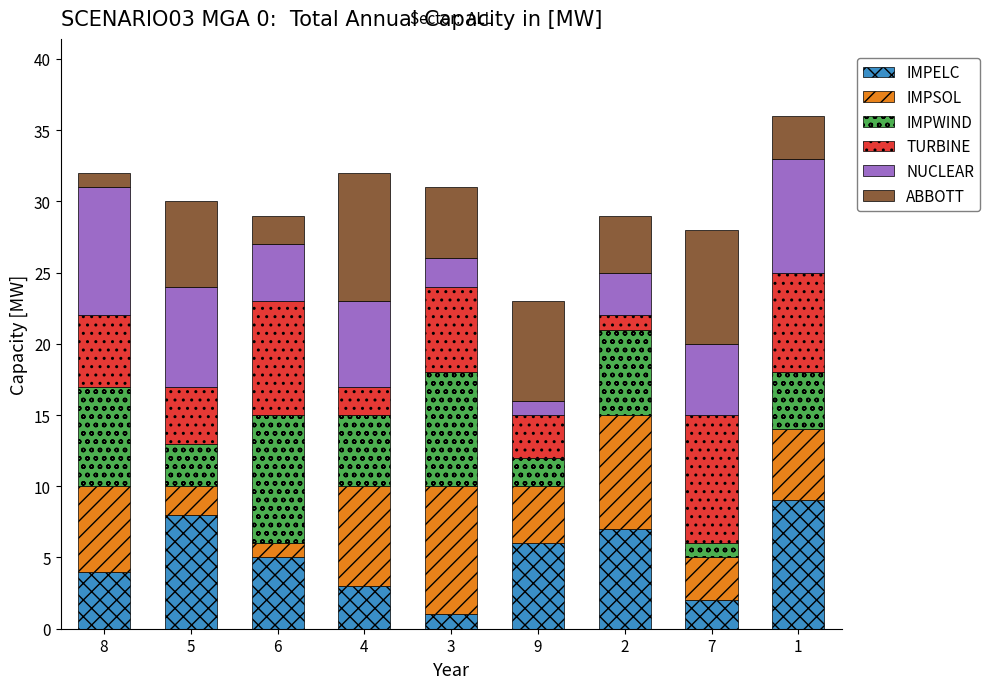

The value of IMPELC at 8 is 4. True or false?

True